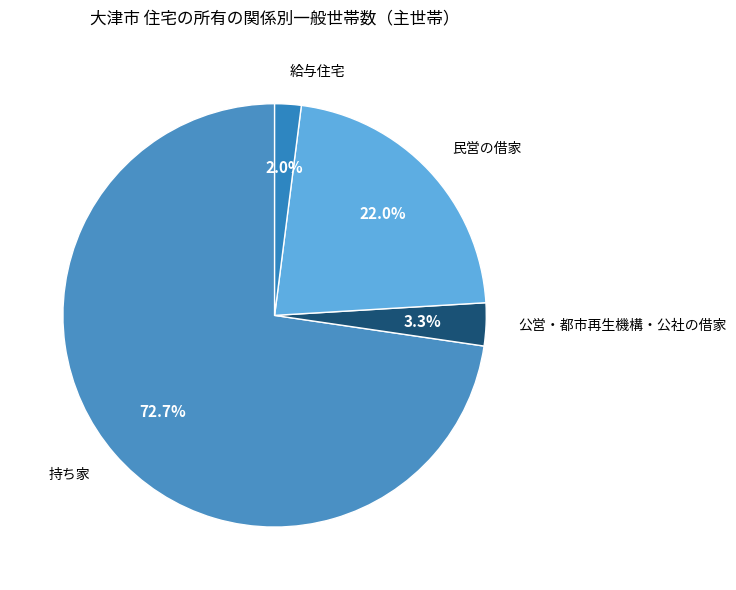

Does any single category account for the majority?

Yes